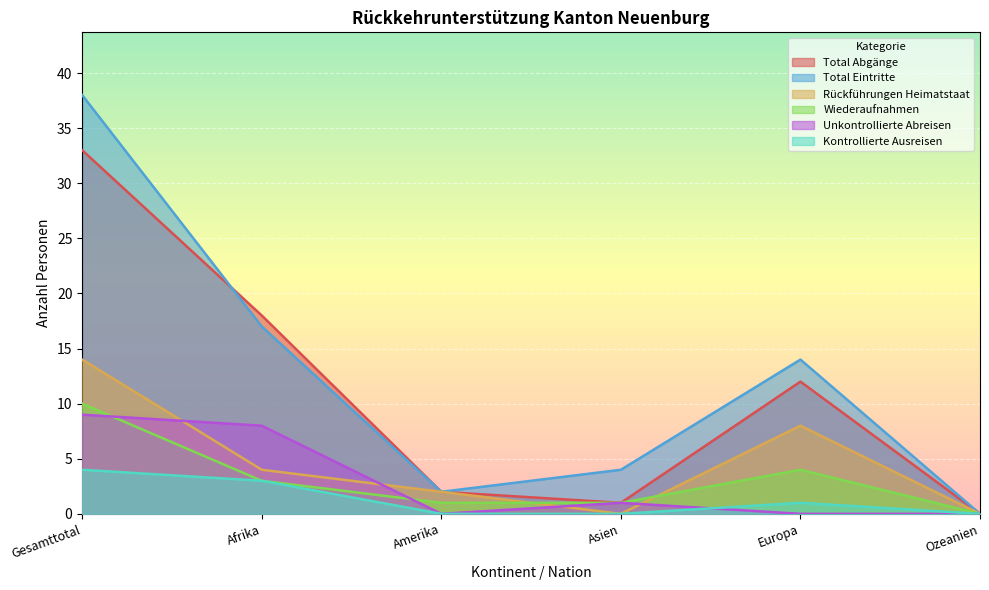

At which label is Kontrollierte Ausreisen closest to 2?

Afrika